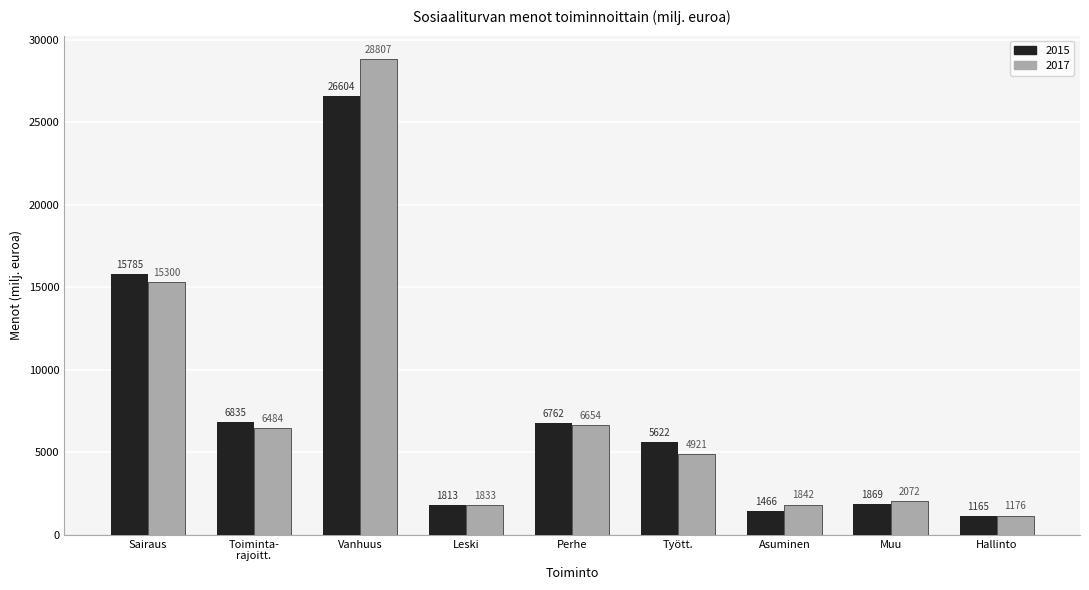

Reading left to right, list all the values displayed in this chart.

2015: 15785	6835	26604	1813	6762	5622	1466	1869	1165
2017: 15300	6484	28807	1833	6654	4921	1842	2072	1176